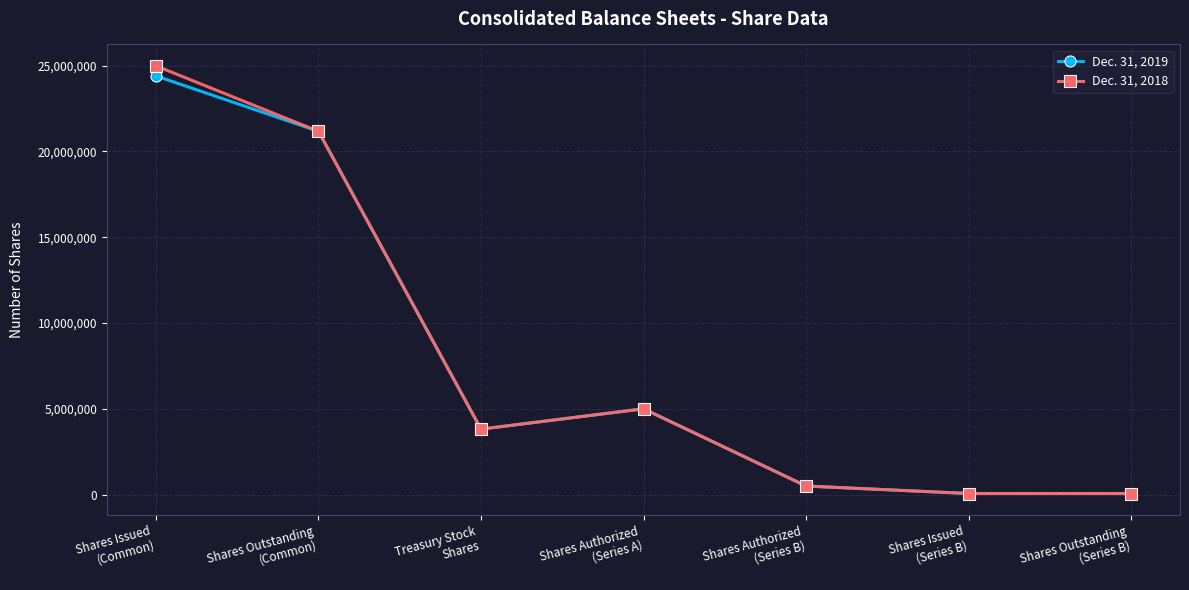

Which series has the widest spread of values?

Dec. 31, 2018